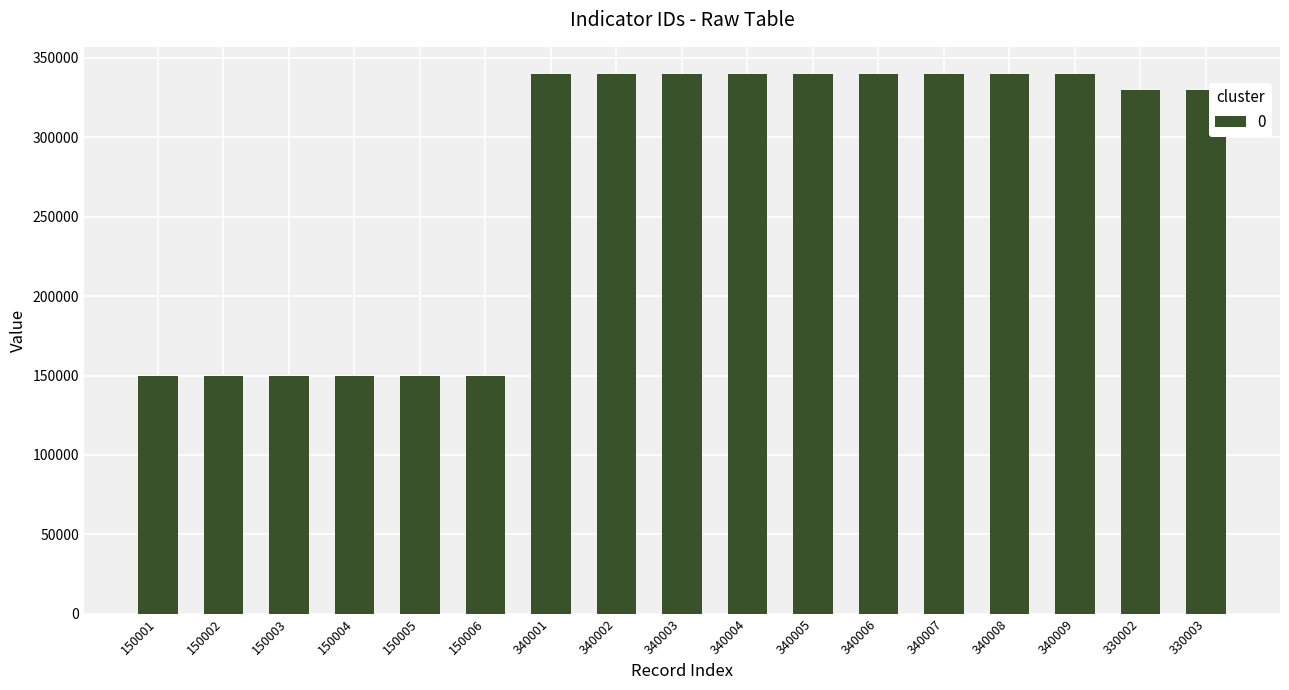

Is it true that the value at 150003 is 236978?

False